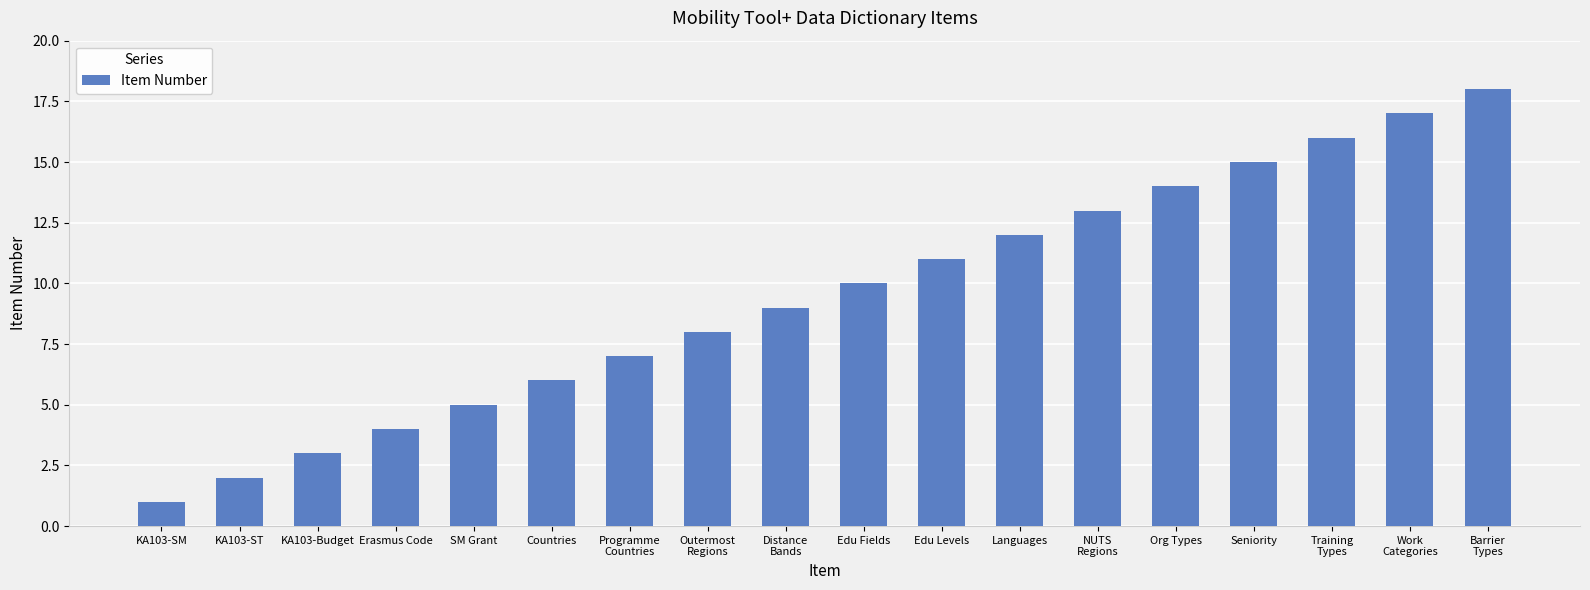

Rank the categories by value from lowest to highest.

KA103-SM, KA103-ST, KA103-Budget, Erasmus Code, SM Grant, Countries, Programme
Countries, Outermost
Regions, Distance
Bands, Edu Fields, Edu Levels, Languages, NUTS
Regions, Org Types, Seniority, Training
Types, Work
Categories, Barrier
Types